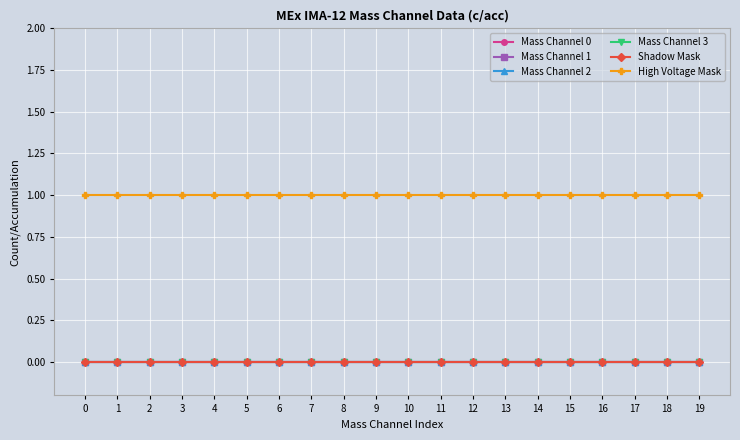

True or false: Shadow Mask and Mass Channel 0 intersect in this chart.

False